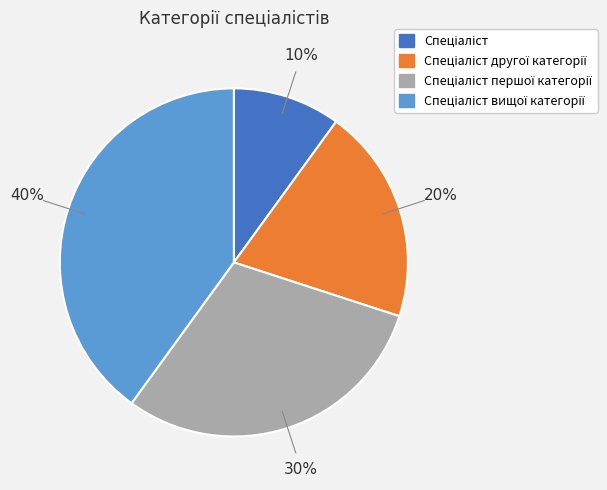

Is there a majority slice in this chart?

No